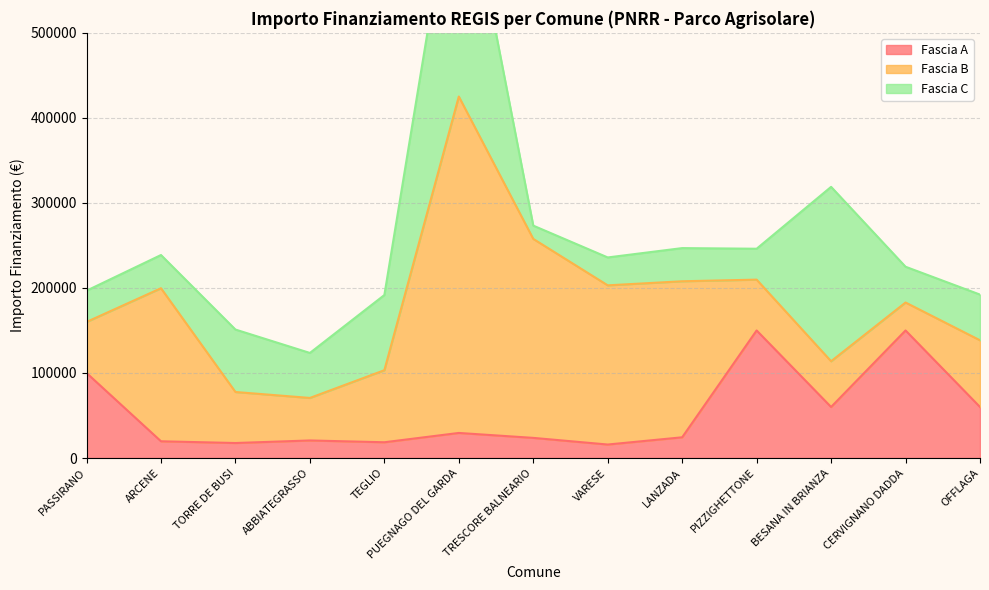

How many values in the Fascia B series exceed 78445?

7